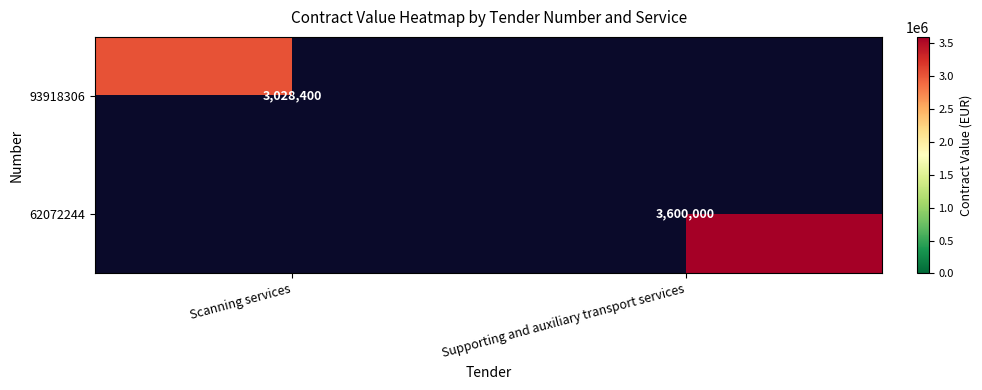

The value of 62072244 at Supporting and auxiliary transport services is 3600000. True or false?

True